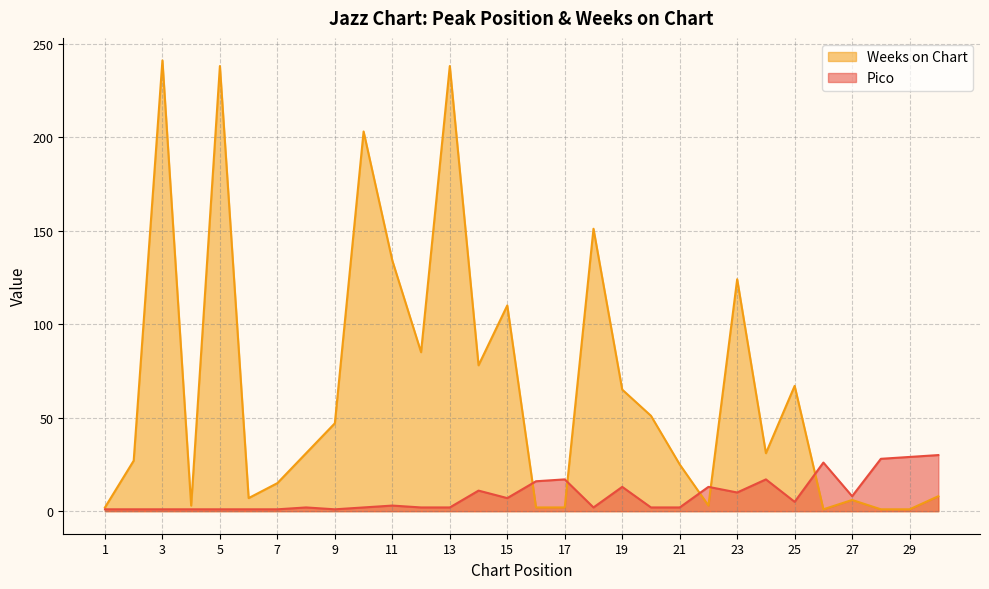

What is the average value of the Weeks on Chart series?

67